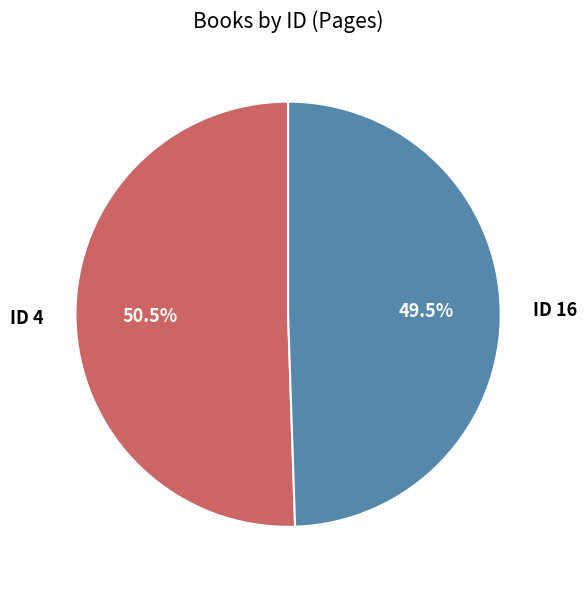

Which category has the biggest portion of the pie?

4